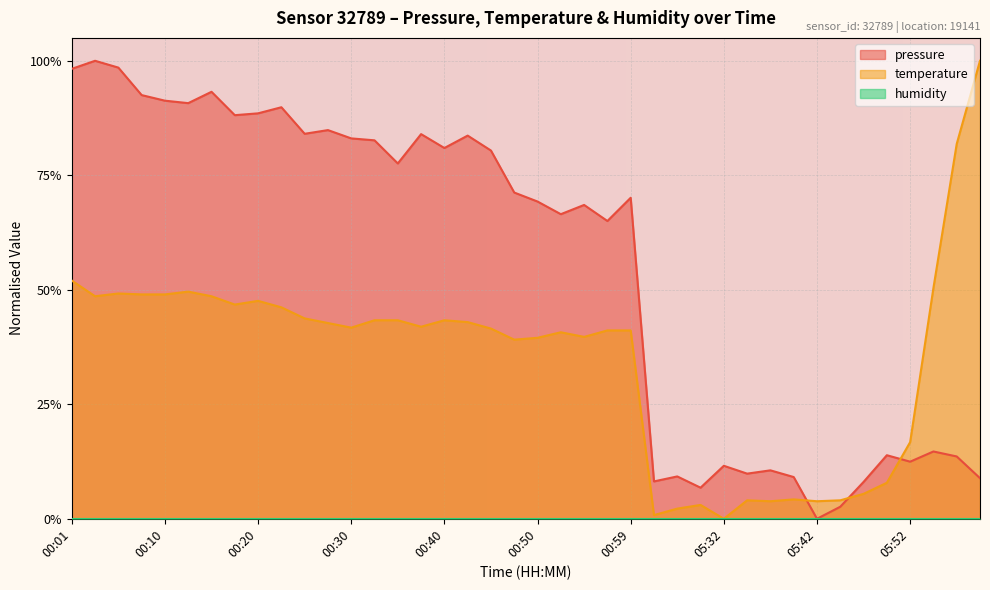

How many intersections are there between pressure and temperature?

3